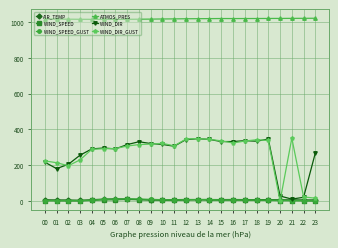

Does the chart display data point markers on the line(s)?

Yes